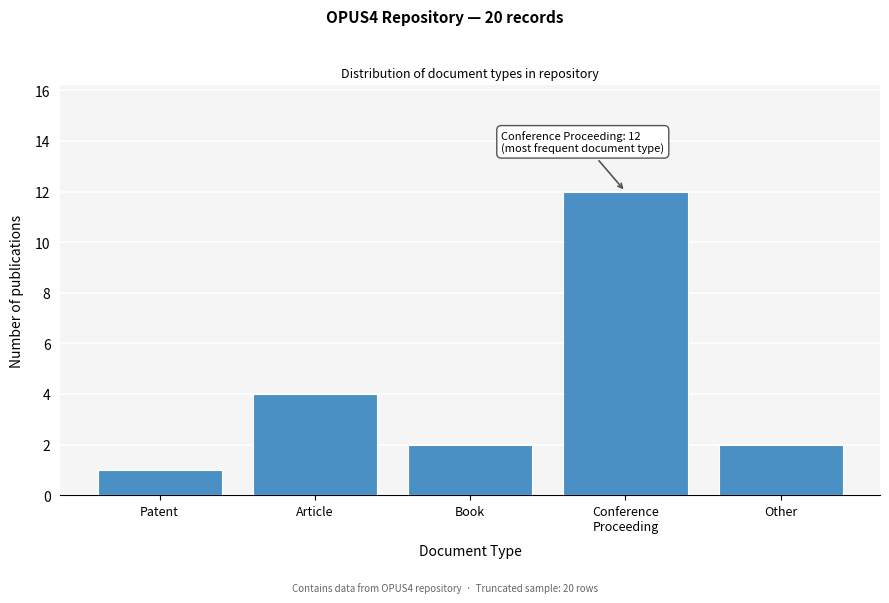

Reading left to right, extract all data points from this chart.

1	4	2	12	2